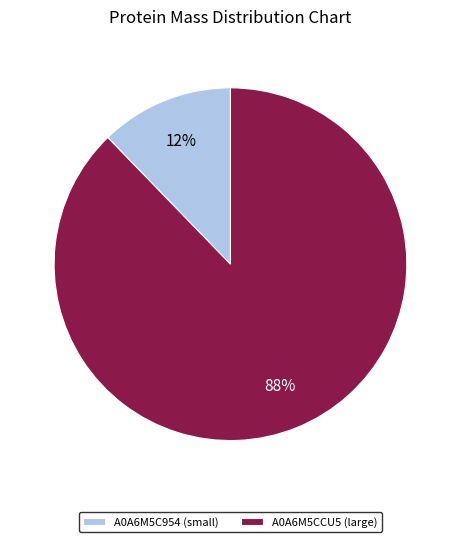

To the nearest percent, what is the difference between the largest and smallest slice percentages?

76%